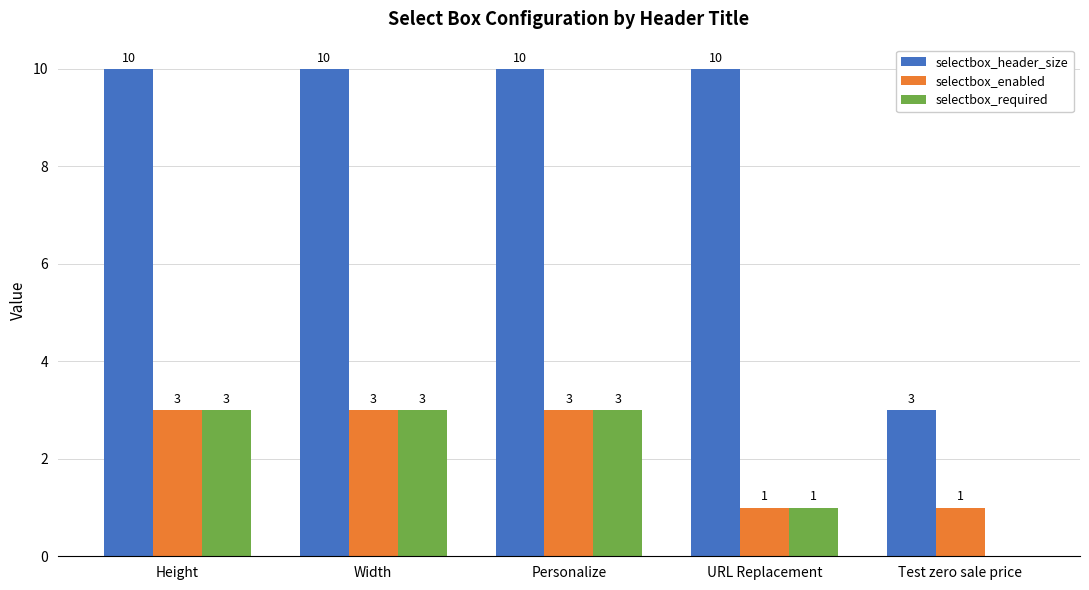

Count the selectbox_enabled values in the range 1 to 3.

5